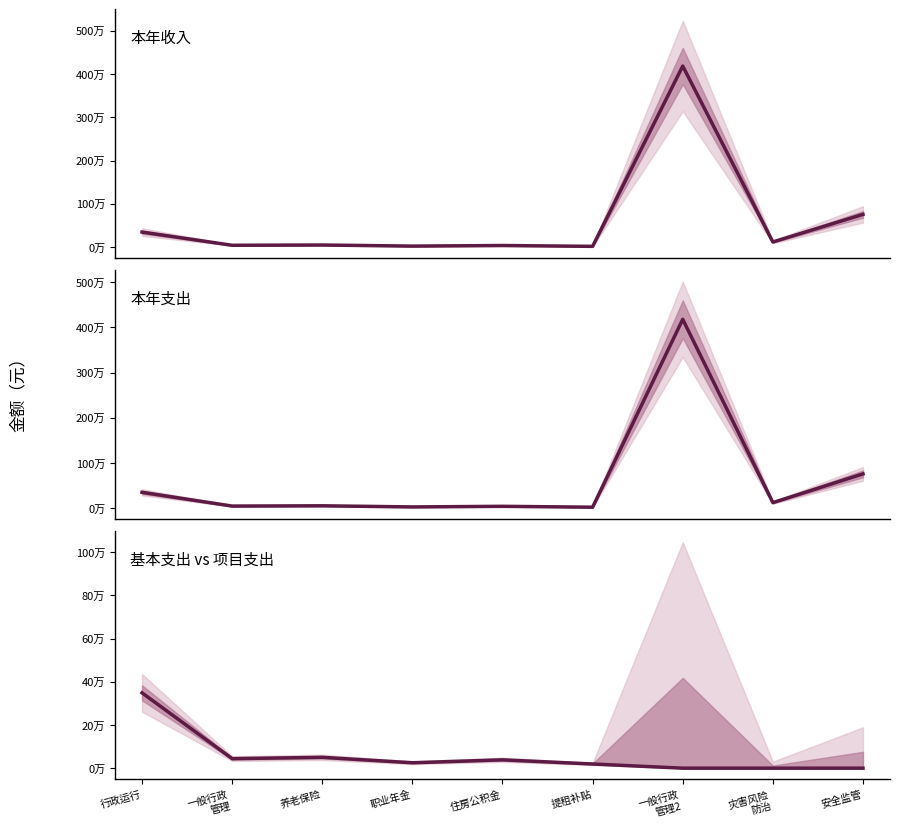

Is this an area chart (filled region under the line)?

No